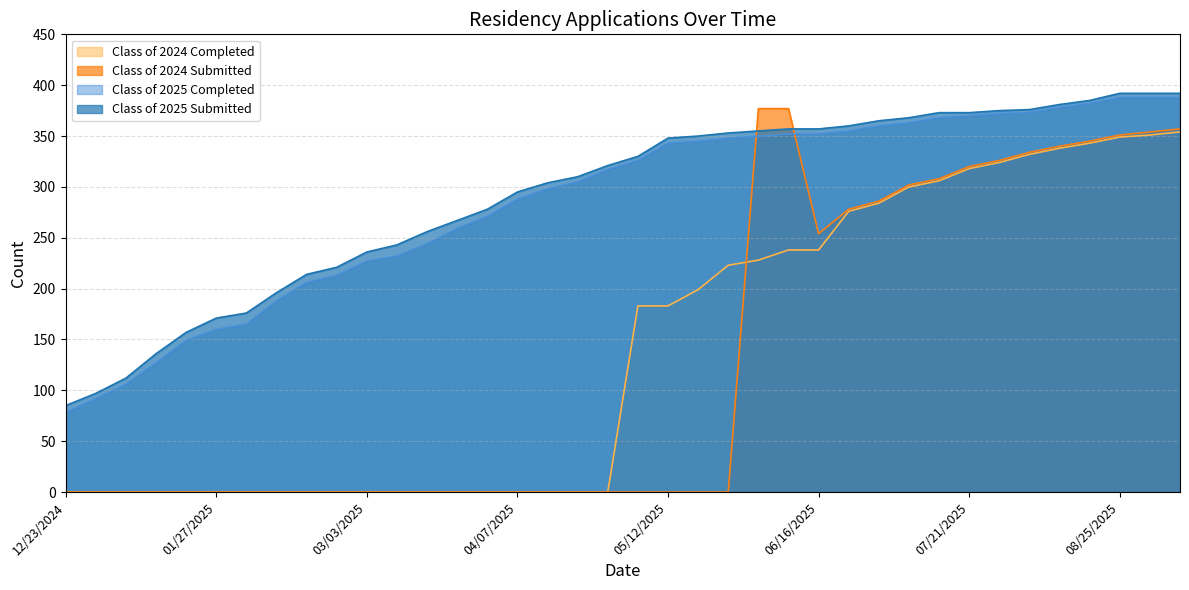

List the series in order of their peak value, lowest first.

Class of 2024 Completed, Class of 2024 Submitted, Class of 2025 Completed, Class of 2025 Submitted